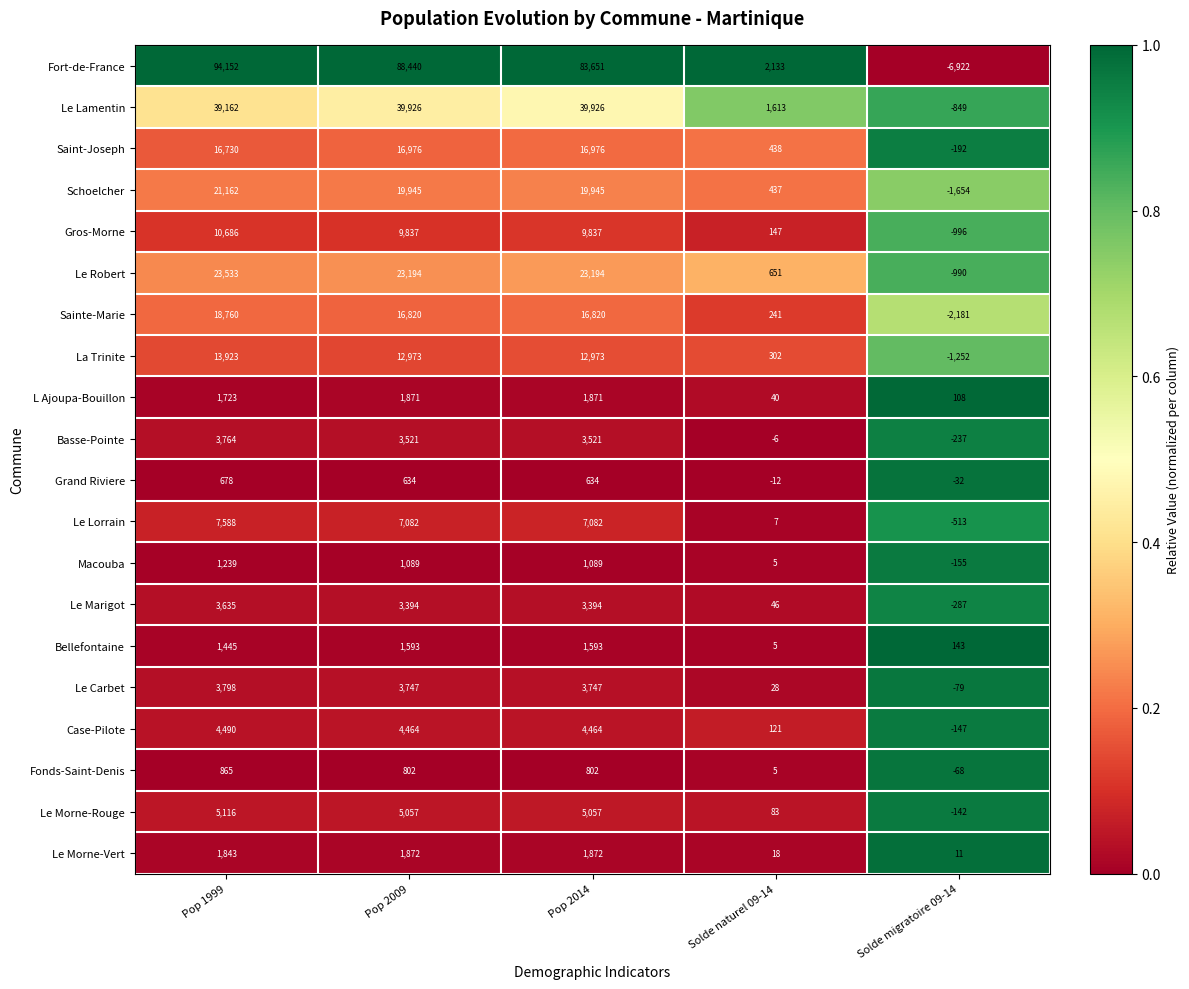

Which series changed the most between Pop 1999 and Solde migratoire 09-14?

Fort-de-France